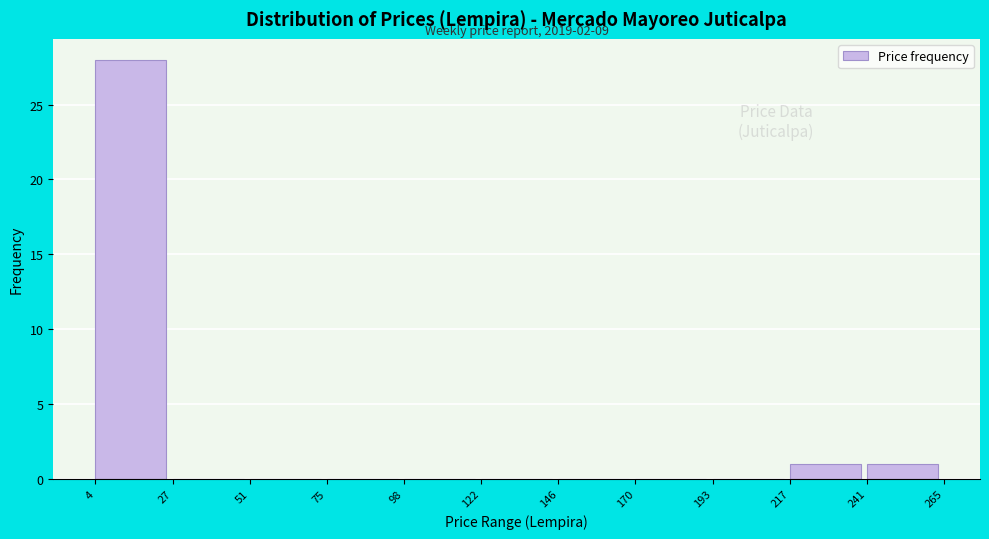

Over which range of the x-axis is the bar tallest?

4 to 27